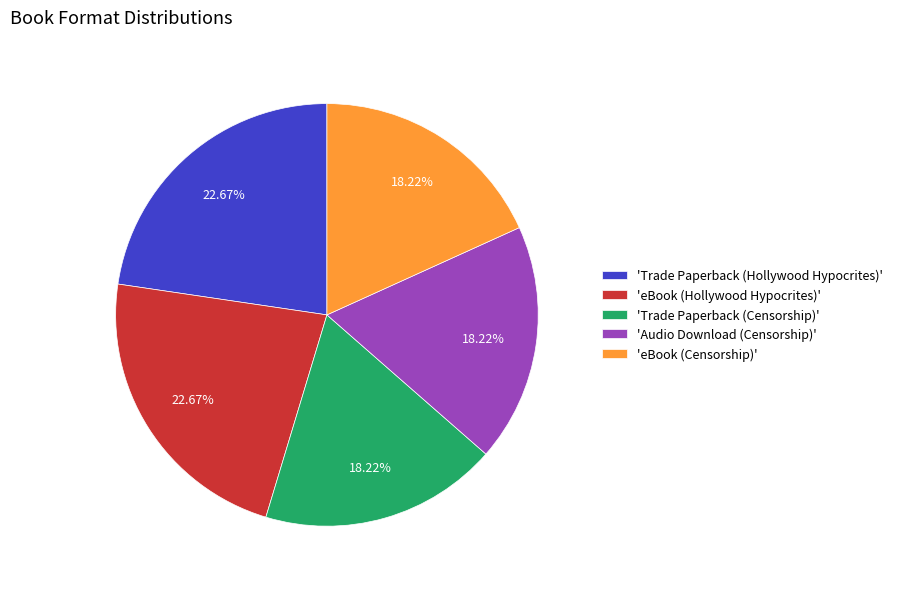

Does any single category account for the majority?

No